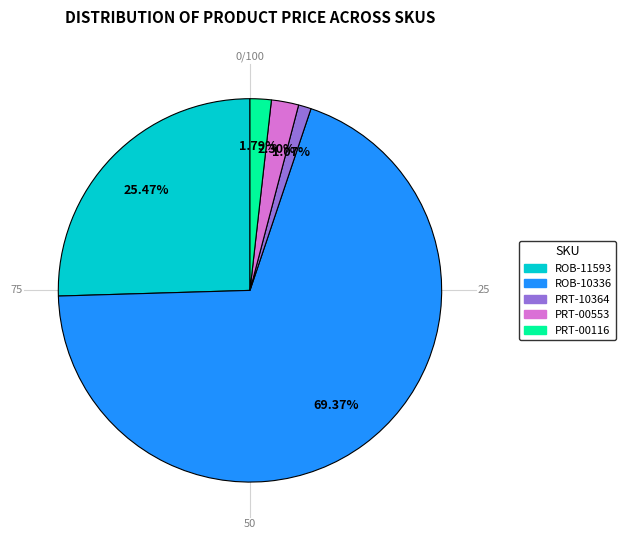

Is there any slice that represents more than half of the pie?

Yes